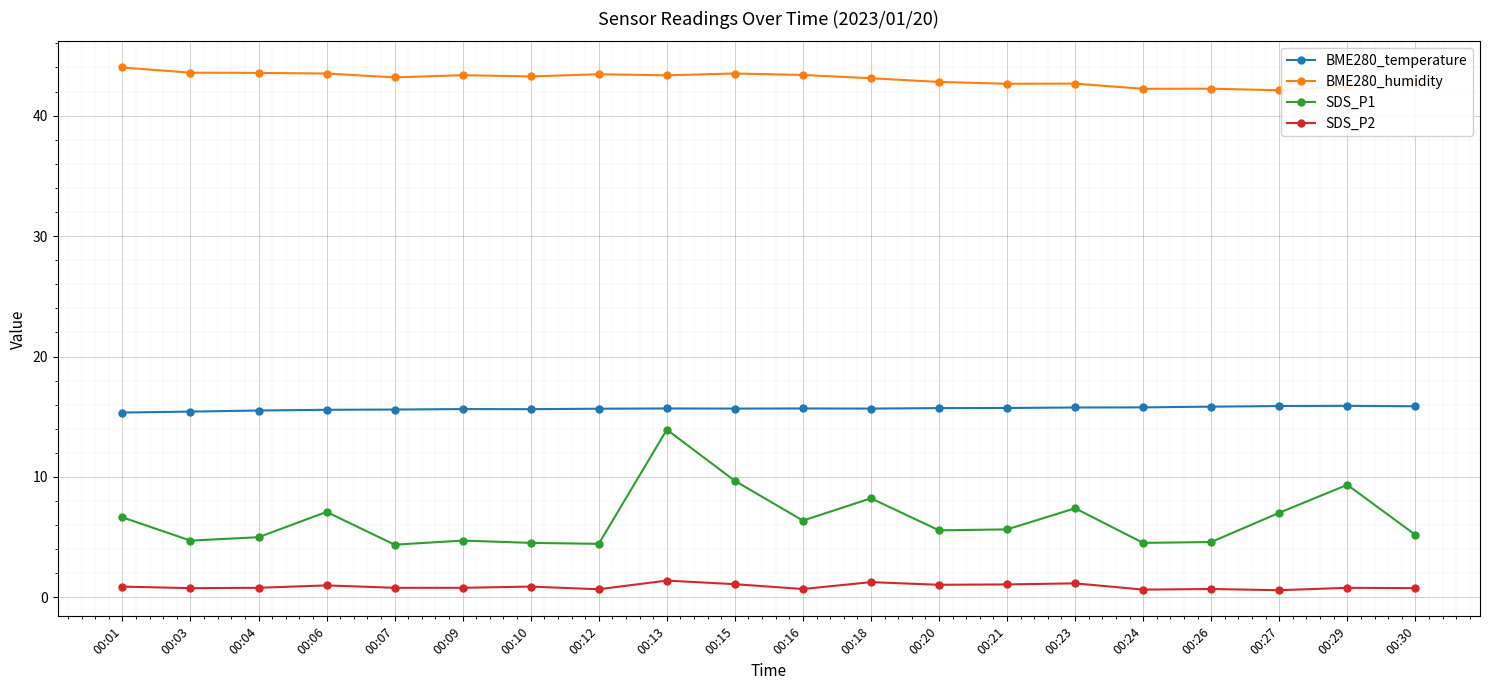

True or false: SDS_P1 and BME280_temperature intersect in this chart.

False